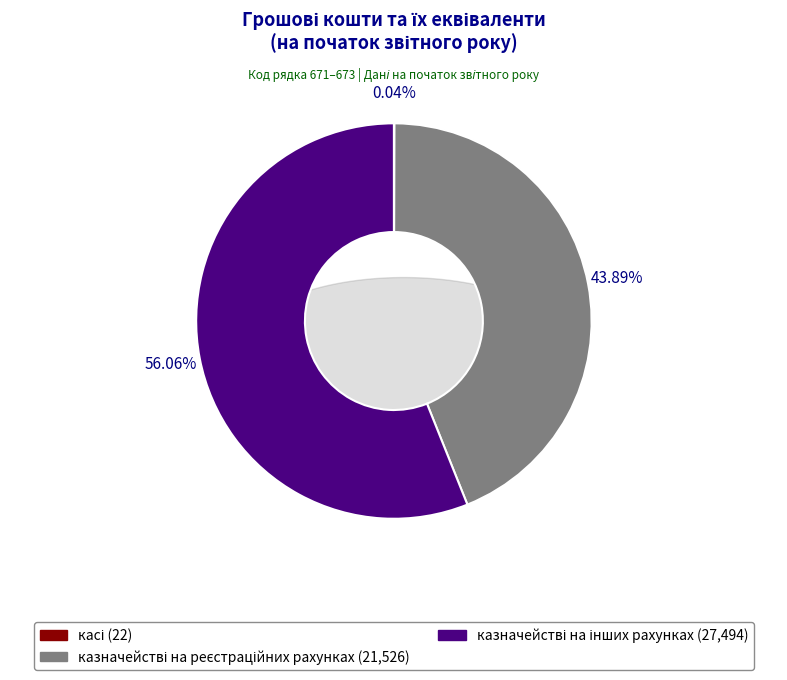

To the nearest percent, what portion does казначействі на реєстраційних рахунках represent?

44%